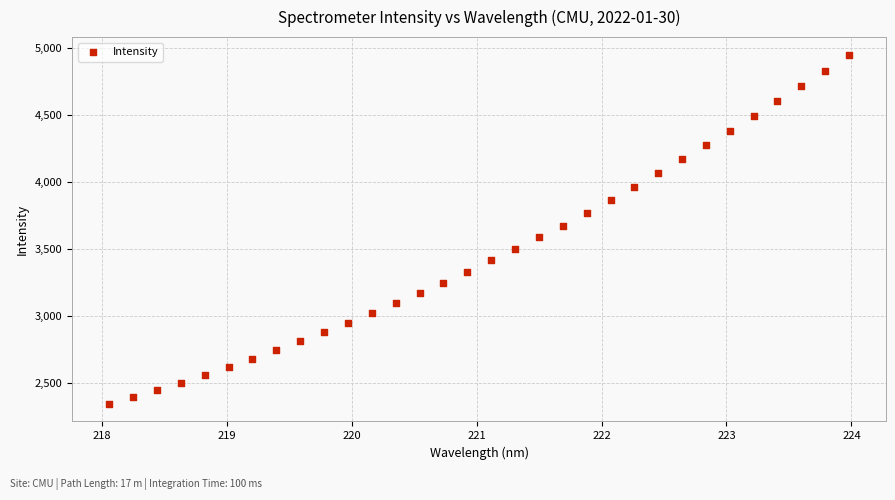

What is the range of Y values (max minus min)?

2608.7